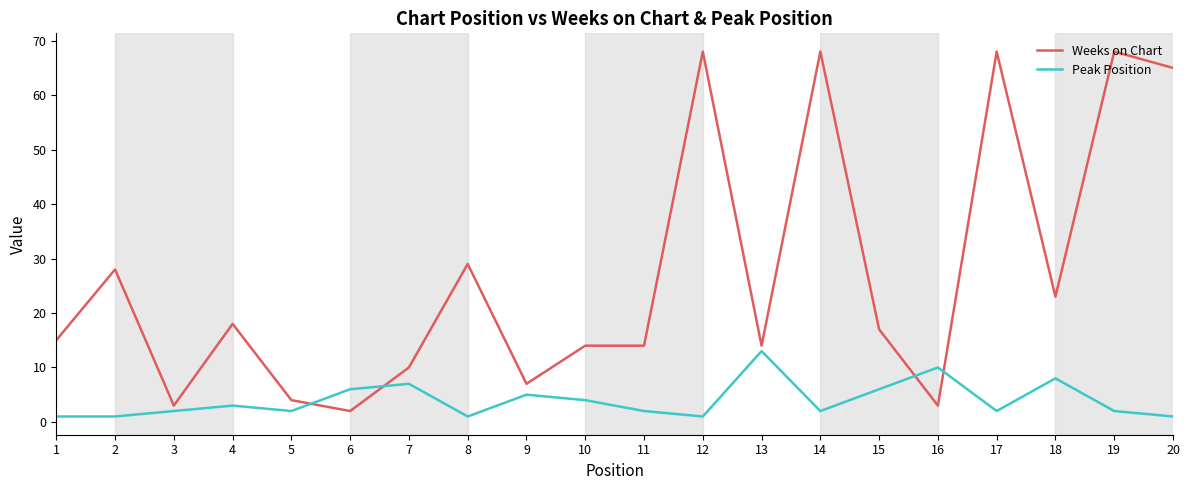

Is the value of Peak Position at 13 greater than the value of Weeks on Chart at 5?

Yes